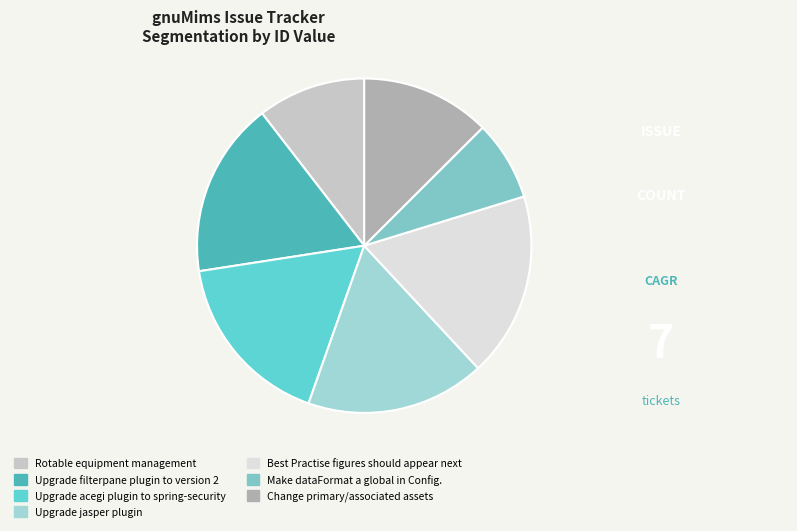

Is Upgrade filterpane plugin to version 2 the majority of the pie?

No